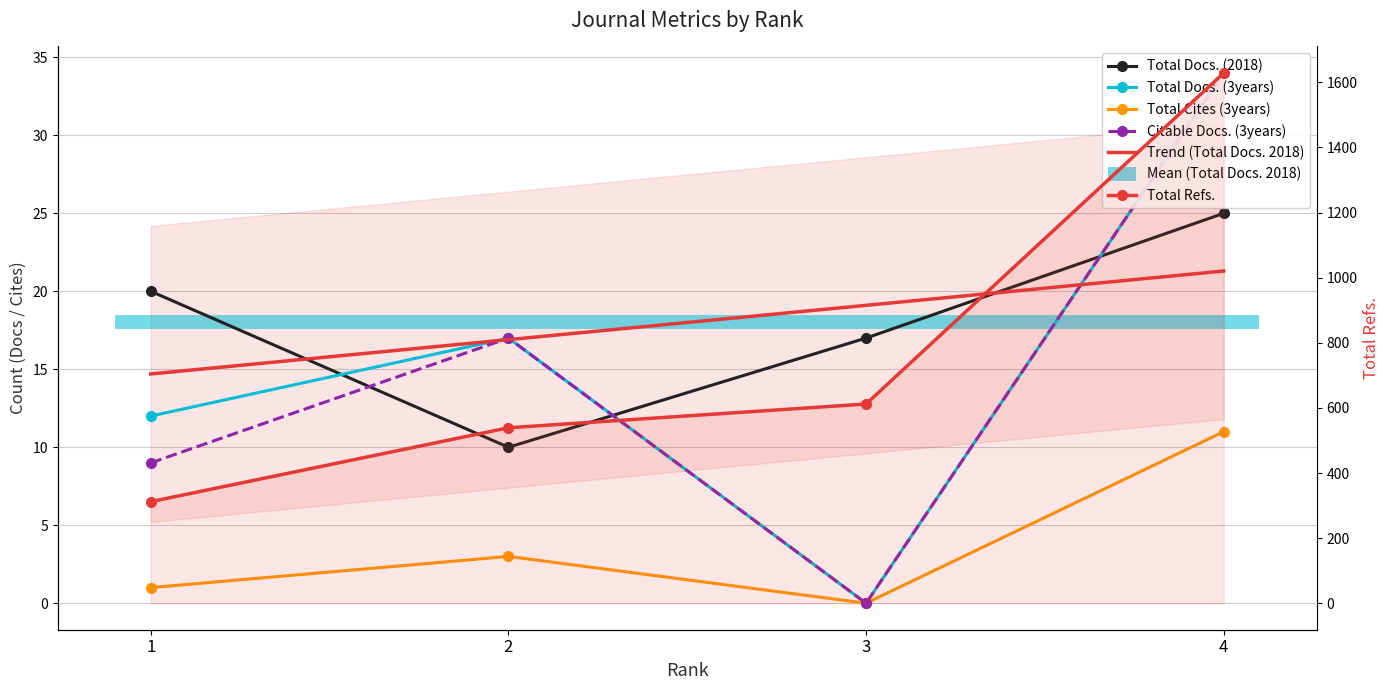

Is it true that Total Docs. (2018) equals 27 at 1?

False